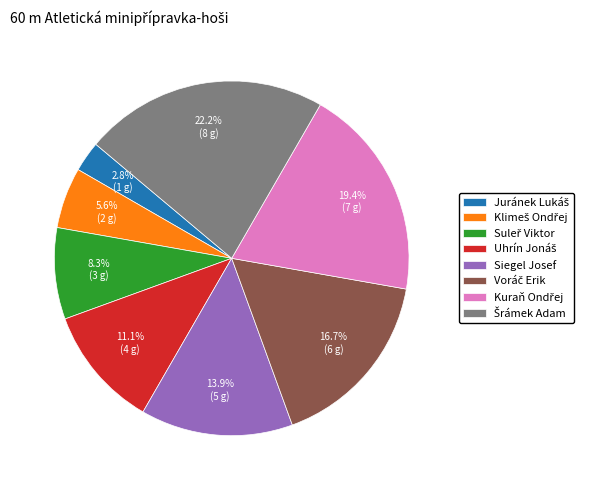

Does any single category account for the majority?

No